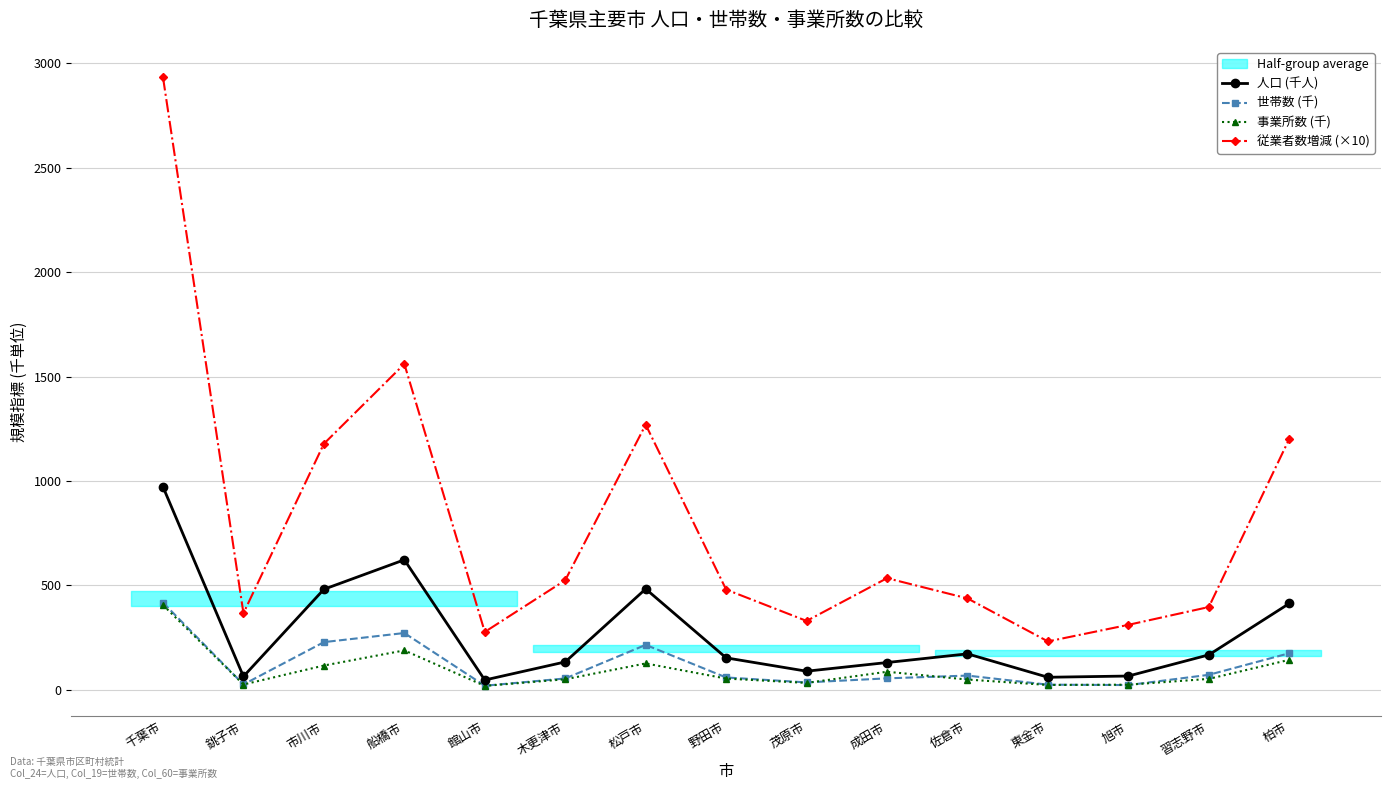

True or false: 世帯数 (千) and 人口 (千人) intersect in this chart.

False